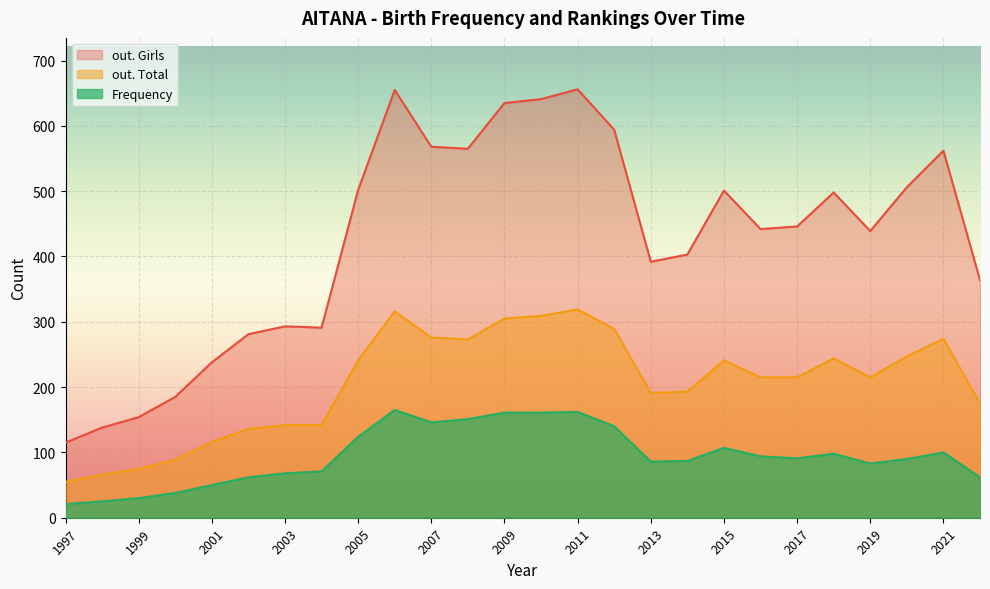

What is the total value across all series at 2019?

737